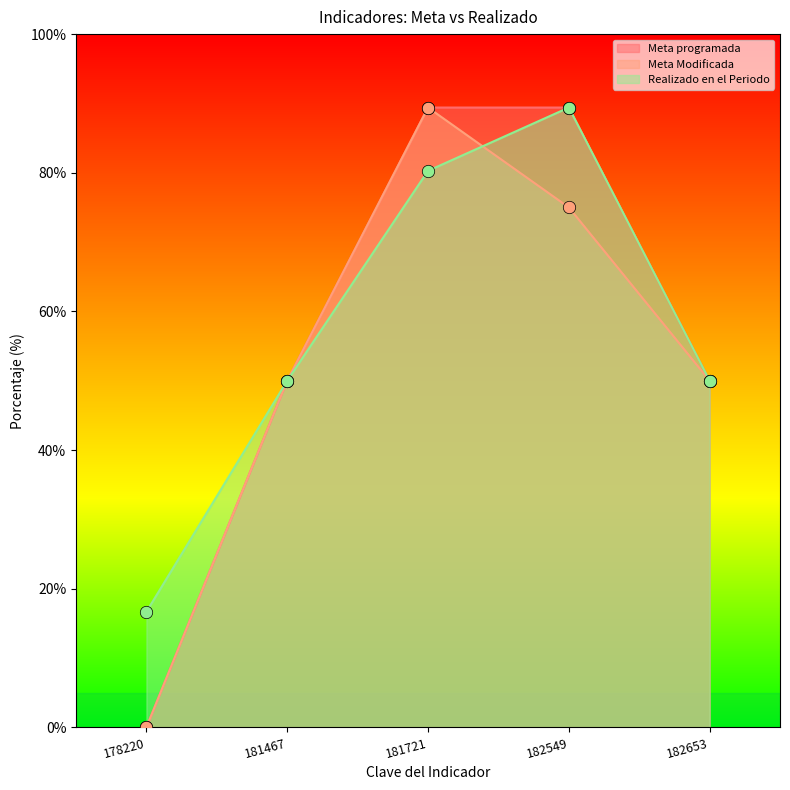

What is the total value across all series at 181467?

150.0